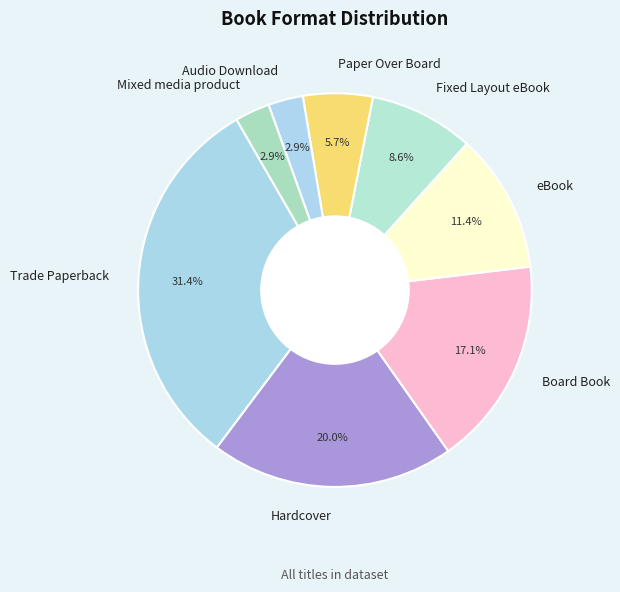

Do eBook and Mixed media product together represent more than half of the pie?

No